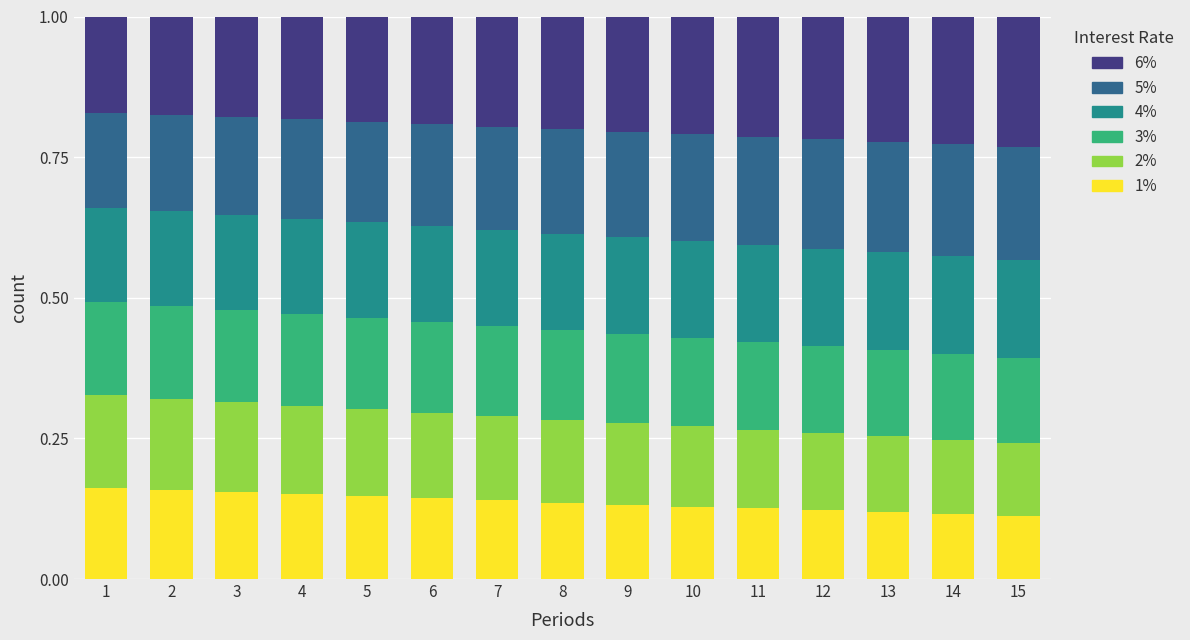

What is the total value across all series at 3?

1.0